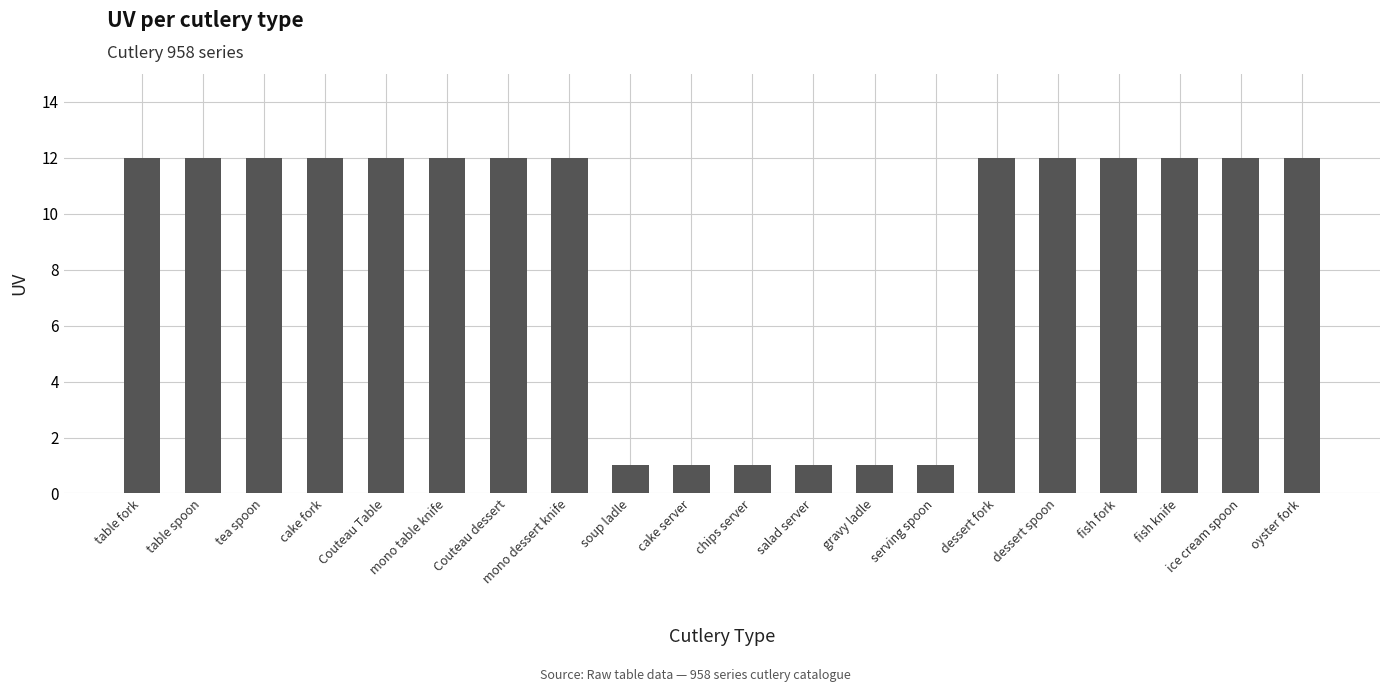

The value at Couteau Table is 12. True or false?

True